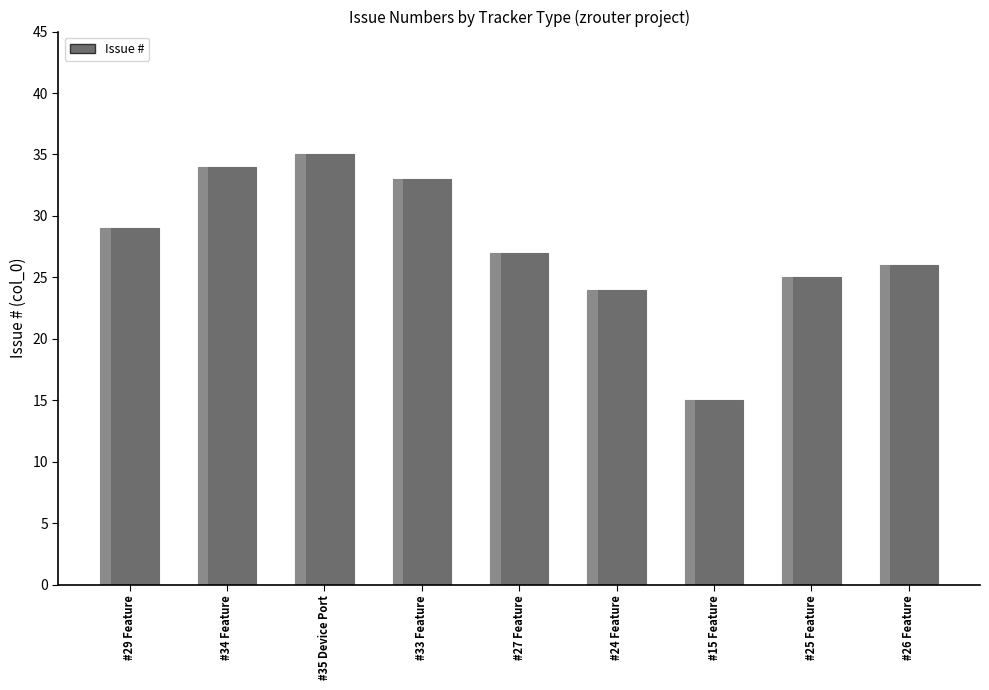

Reading left to right, what are all the values shown in this chart?

#29 Feature=29	#34 Feature=34	#35 Device Port=35	#33 Feature=33	#27 Feature=27	#24 Feature=24	#15 Feature=15	#25 Feature=25	#26 Feature=26